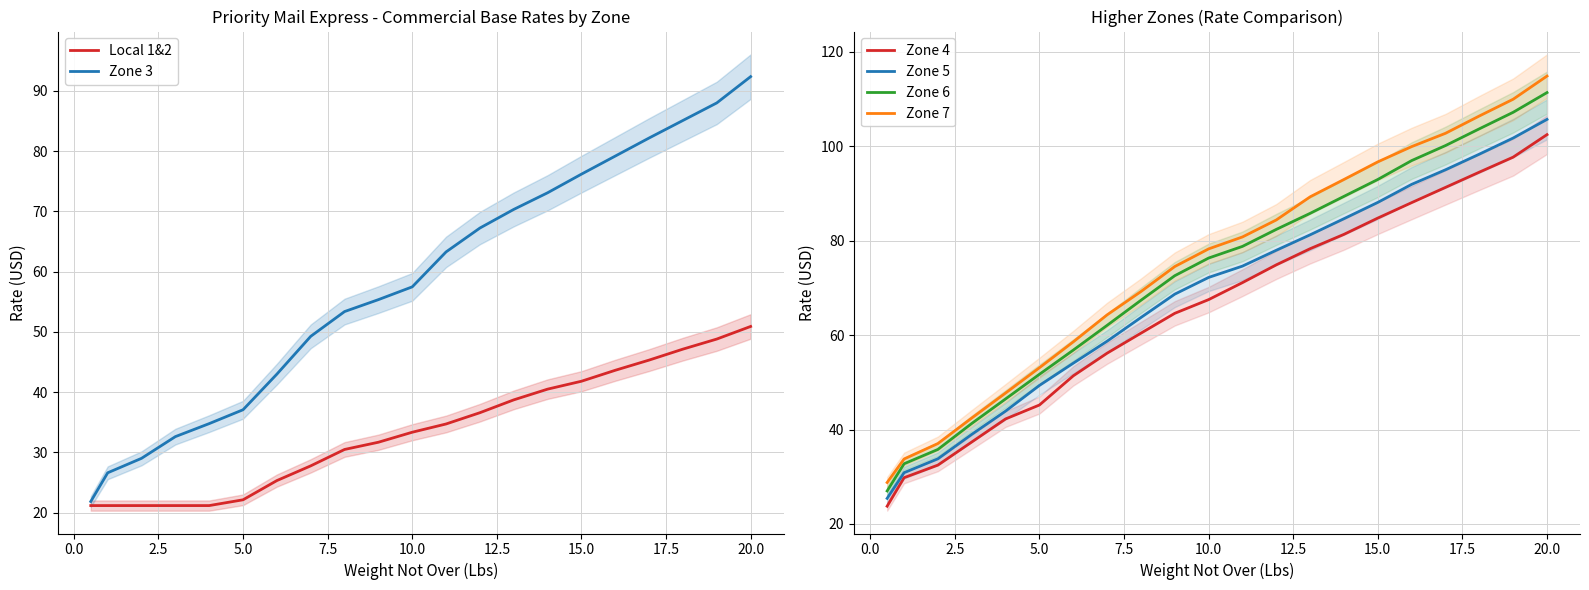

How many lines are shown in the chart?

6